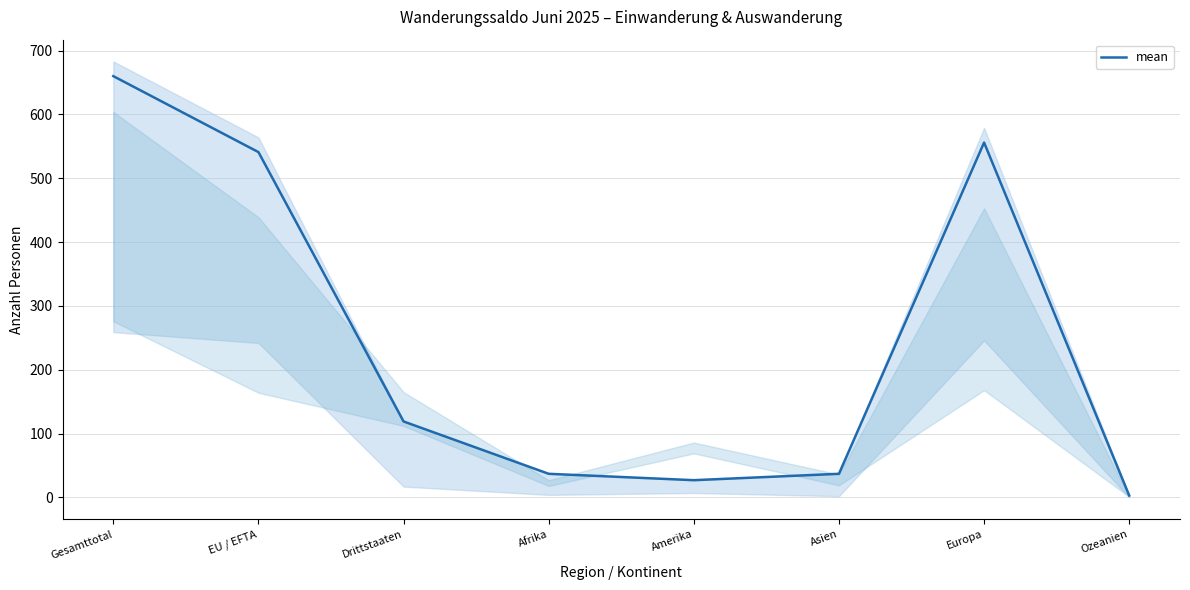

List the labels in order of value, largest first.

Gesamttotal, Europa, EU / EFTA, Drittstaaten, Afrika, Asien, Amerika, Ozeanien